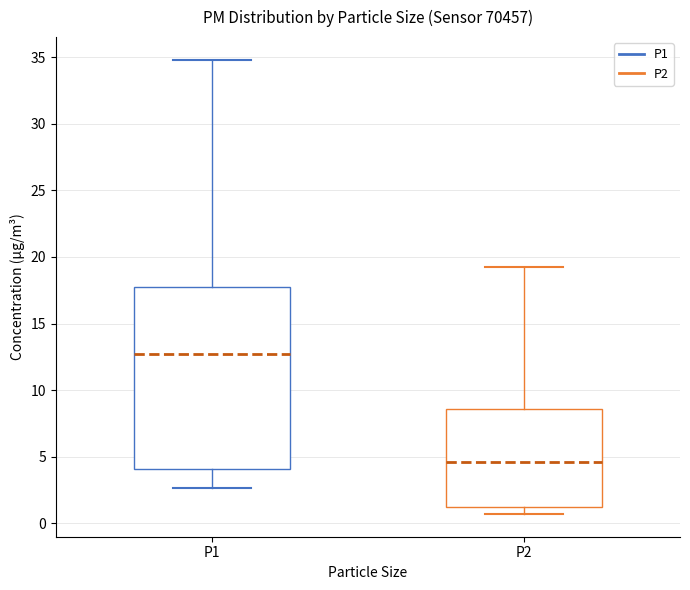

Where does the lower whisker of the box for P2 end on the y-axis? The values are not printed on the chart, so give them approximately, as read against the axis.

0.5